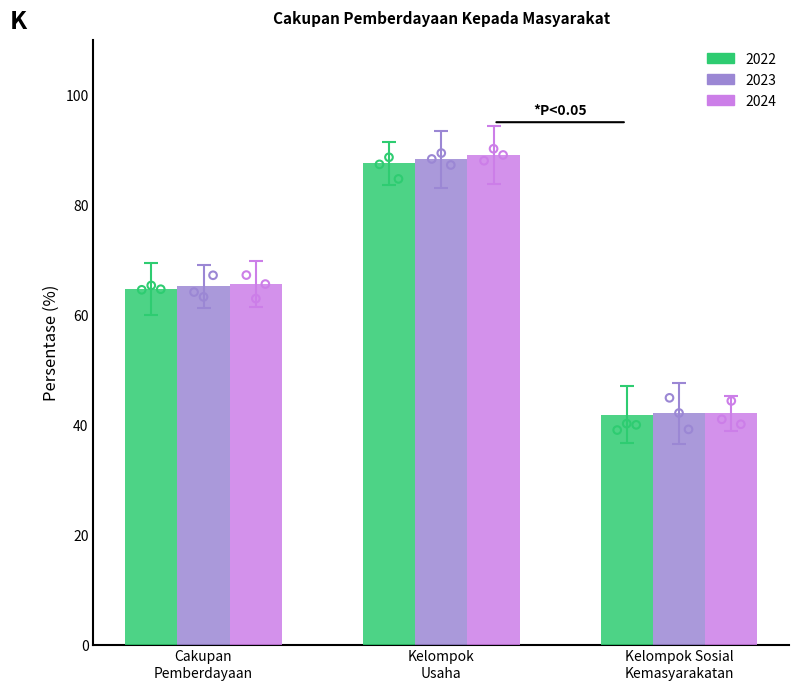

At how many categories does at least one series exceed 62?

2